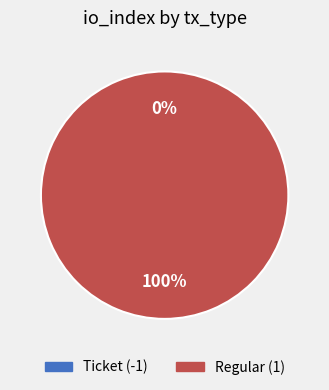

What is the smallest slice in the pie chart?

Ticket (-1)